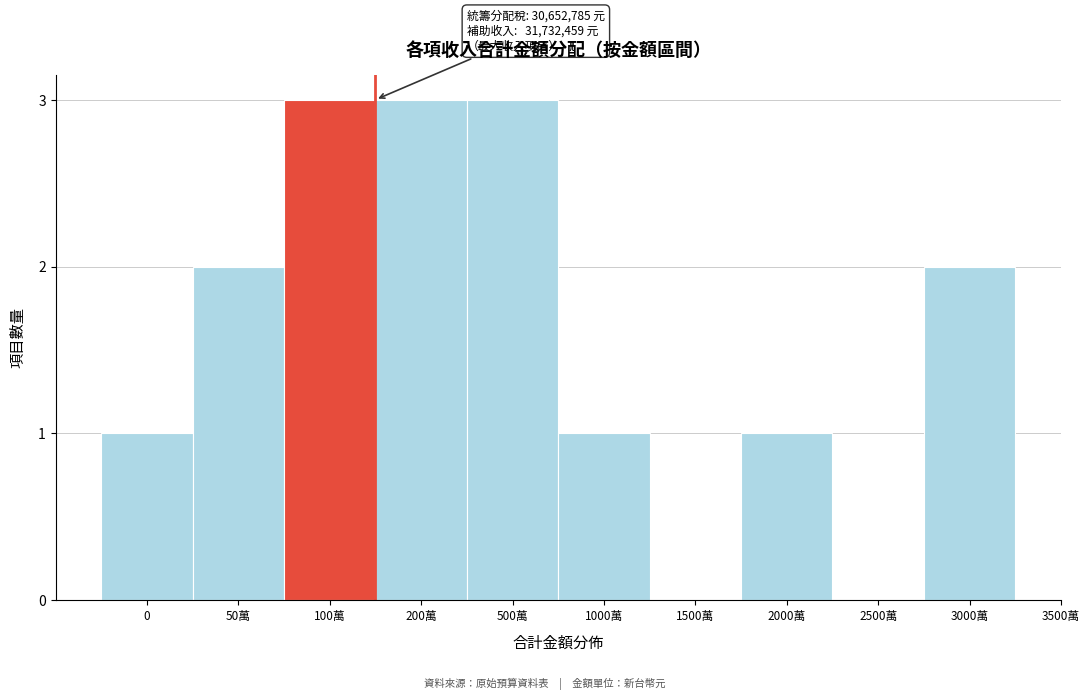

Reading left to right, extract all data points from this chart.

0=1	50萬=2	100萬=3	200萬=3	500萬=3	1000萬=1	1500萬=0	2000萬=1	2500萬=0	3000萬=2